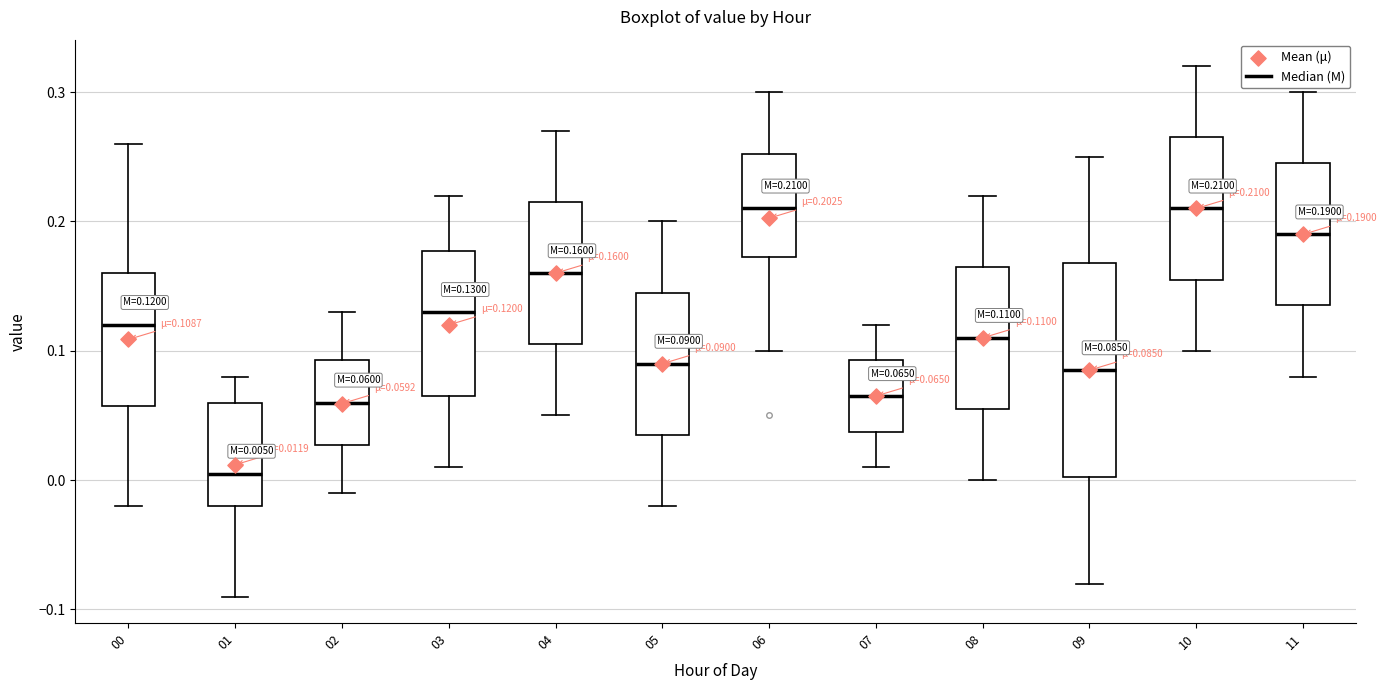

Which box has the lowest median line?

01